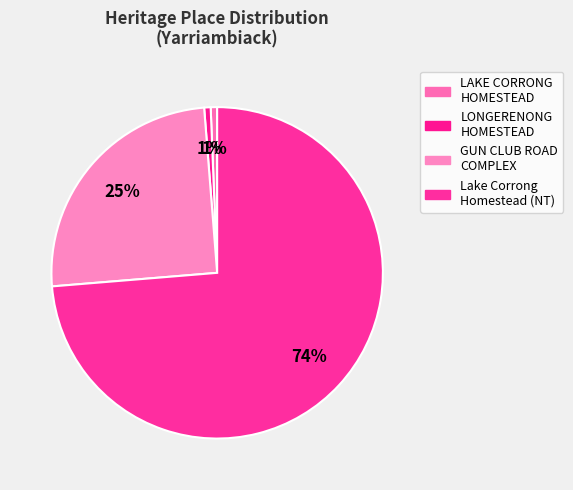

Is it true that LAKE CORRONG HOMESTEAD is 1% of the pie?

True